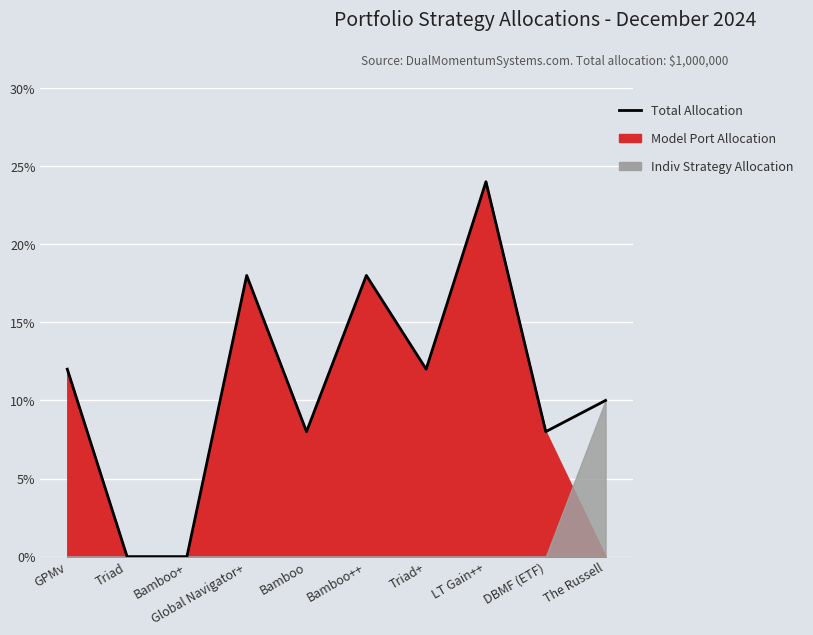

At which category does the chart reach its minimum across all series?

Triad